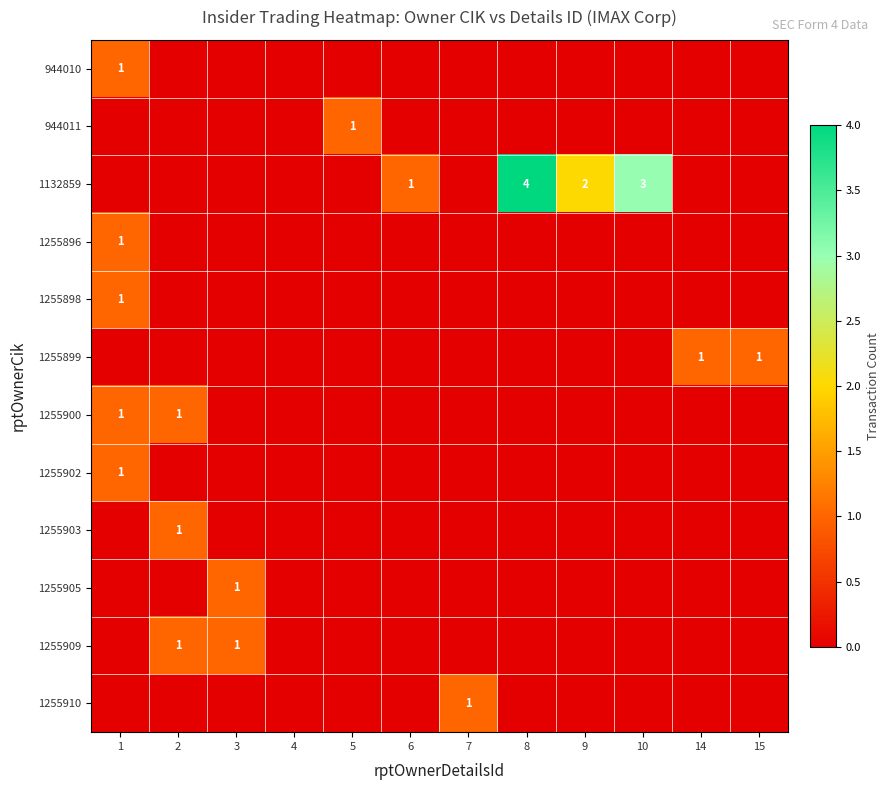

List the labels in order of 944010 value, smallest first.

2, 3, 4, 5, 6, 7, 8, 9, 10, 14, 15, 1